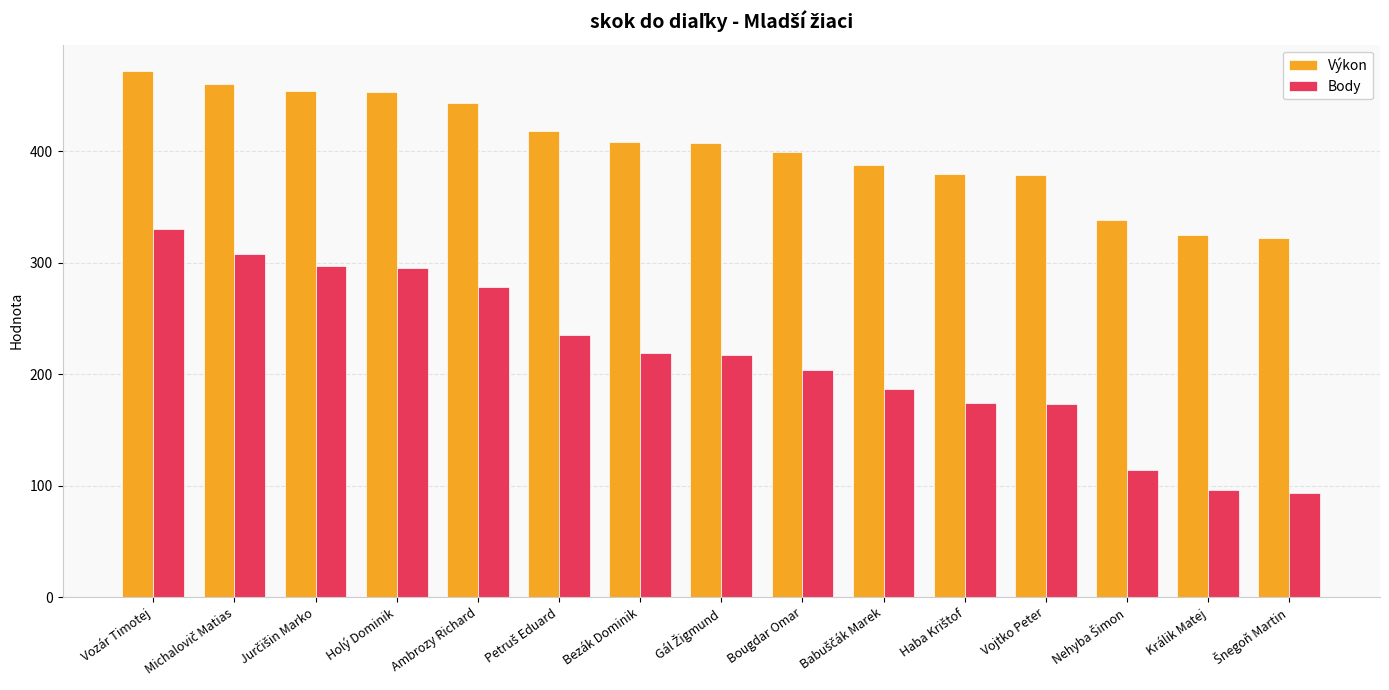

Rank the series by their average value, from highest to lowest.

Výkon, Body